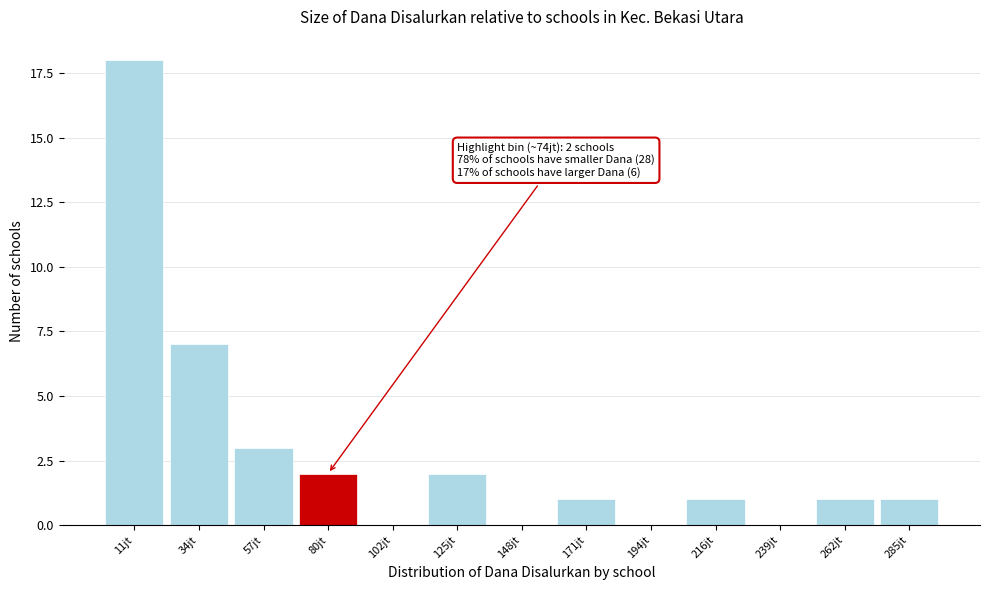

Reading right to left, what are all the values shown in this chart?

285jt=1	262jt=1	239jt=0	216jt=1	194jt=0	171jt=1	148jt=0	125jt=2	102jt=0	80jt=2	57jt=3	34jt=7	11jt=18